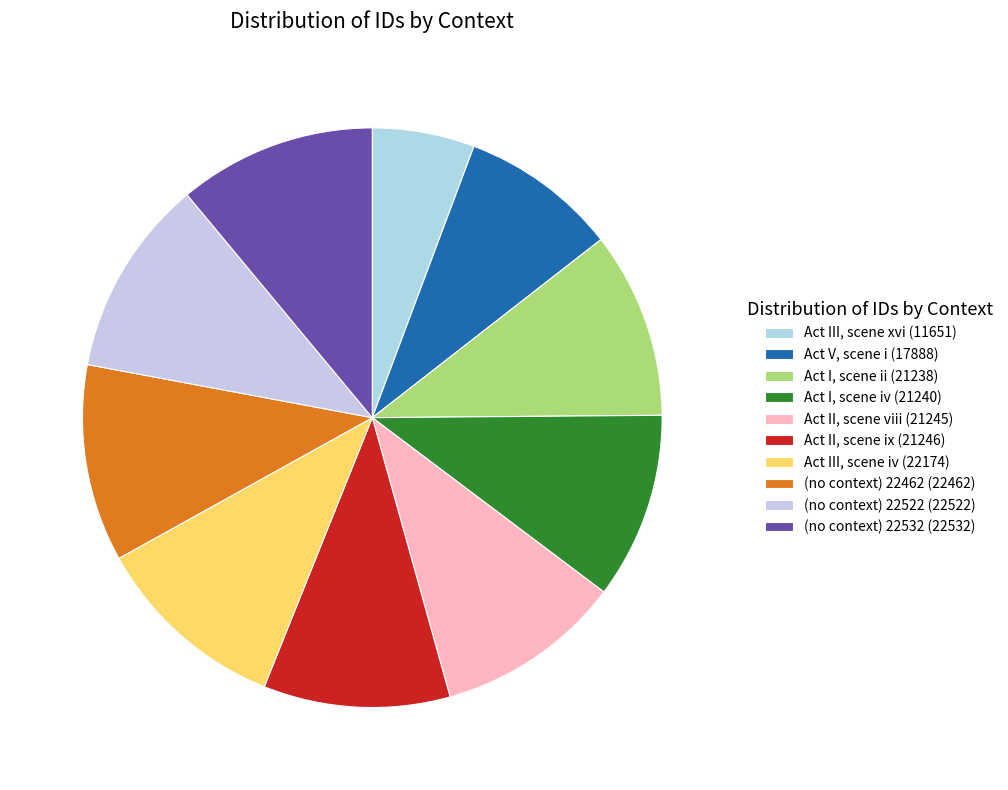

To the nearest percent, what is the average slice percentage?

10%